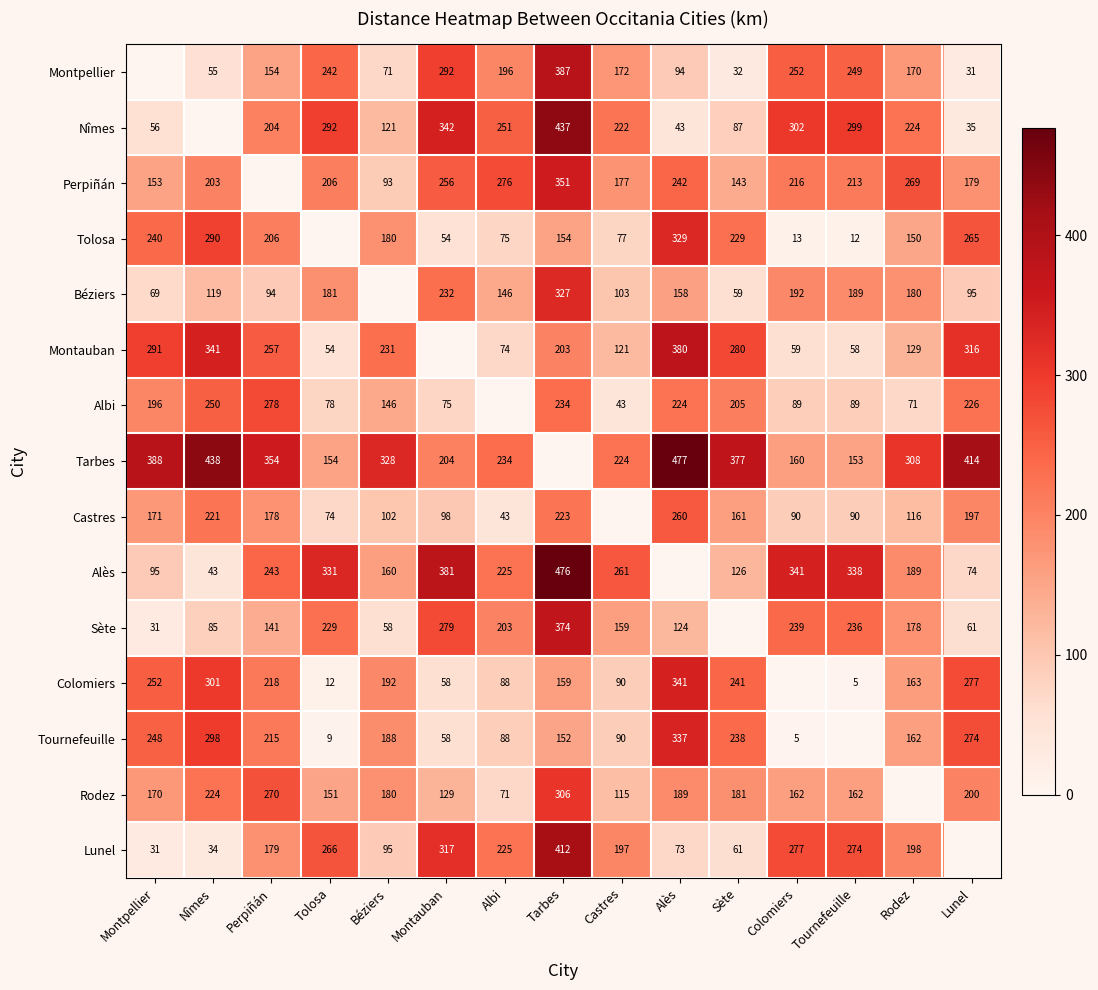

Is the value of Montpellier at Albi greater than the value of Béziers at Nîmes?

Yes